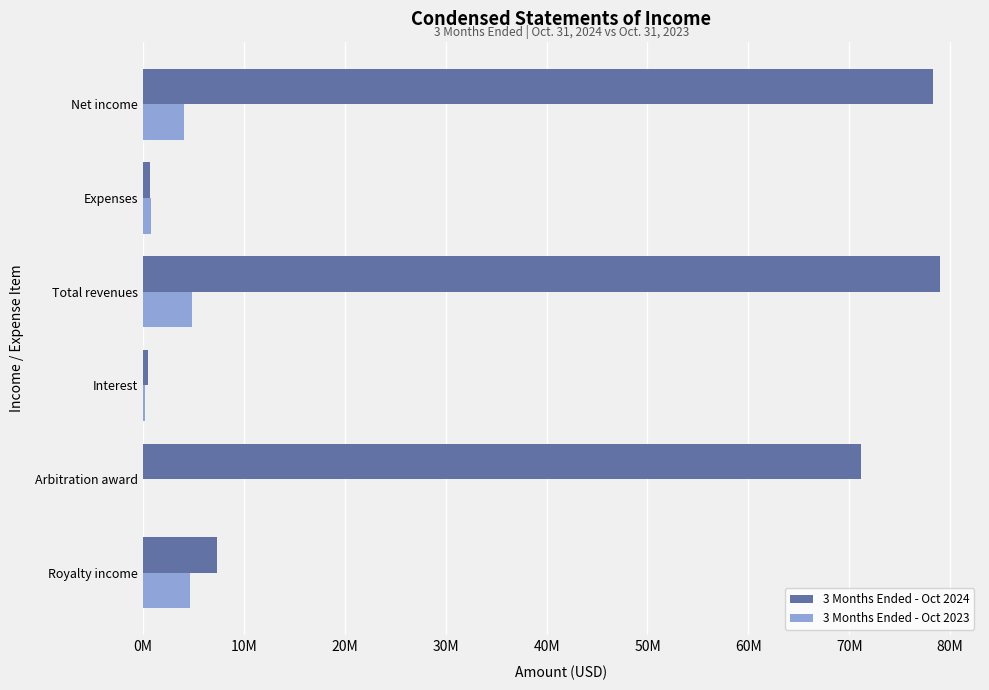

Rank the series by their maximum value, from lowest to highest.

3 Months Ended - Oct 2023, 3 Months Ended - Oct 2024